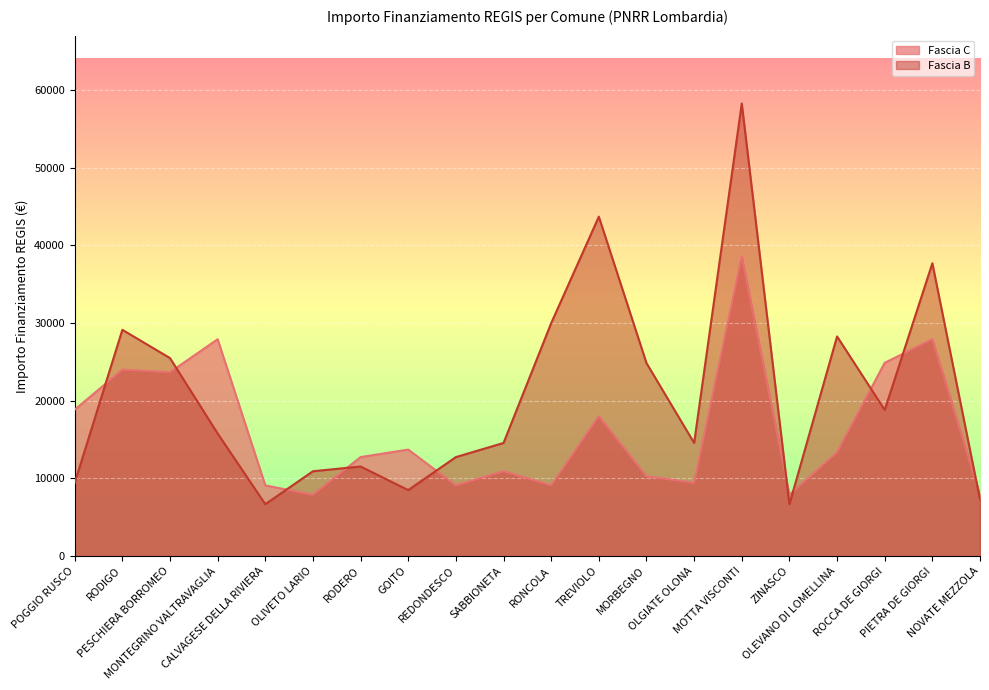

At which label does Fascia B first exceed 15782?

RODIGO